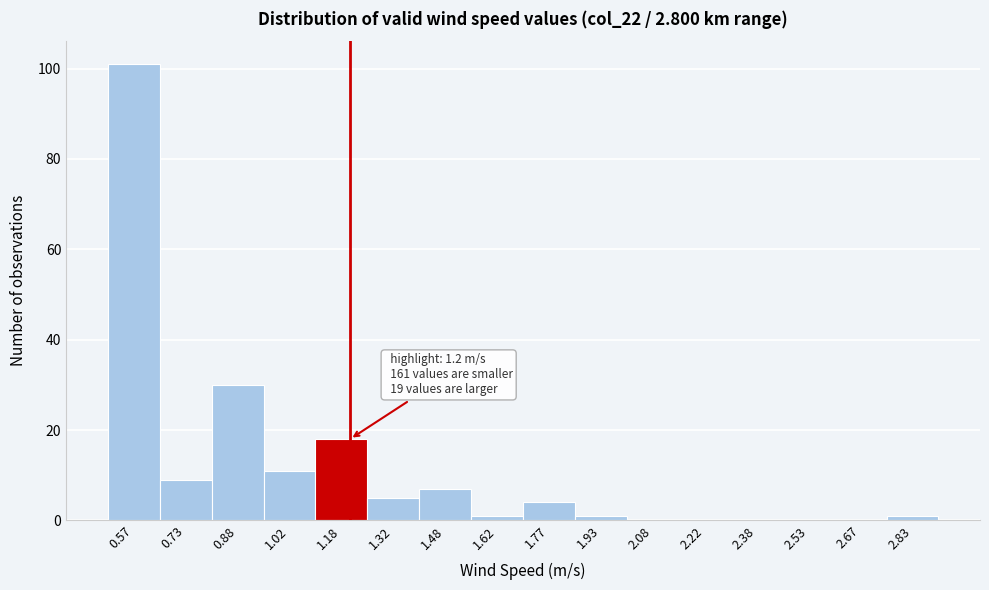

Which range on the x-axis has the tallest bar?

0.50 to 0.65